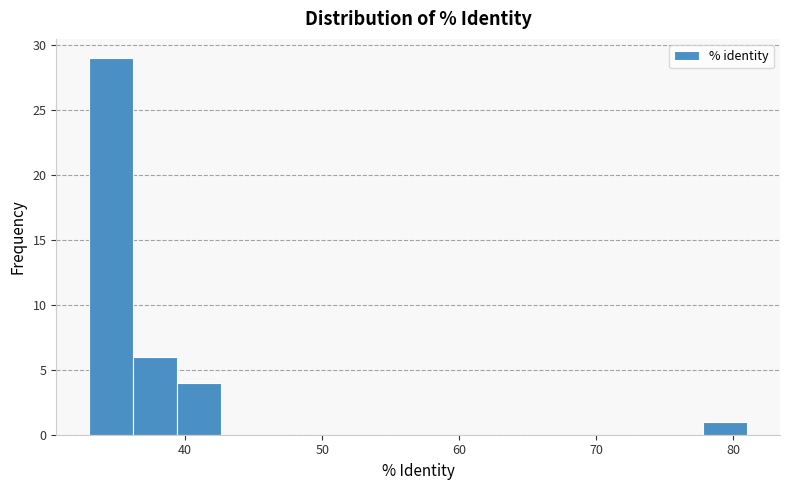

Read against the x-axis, roughly where is the centre of the tallest bar?

35